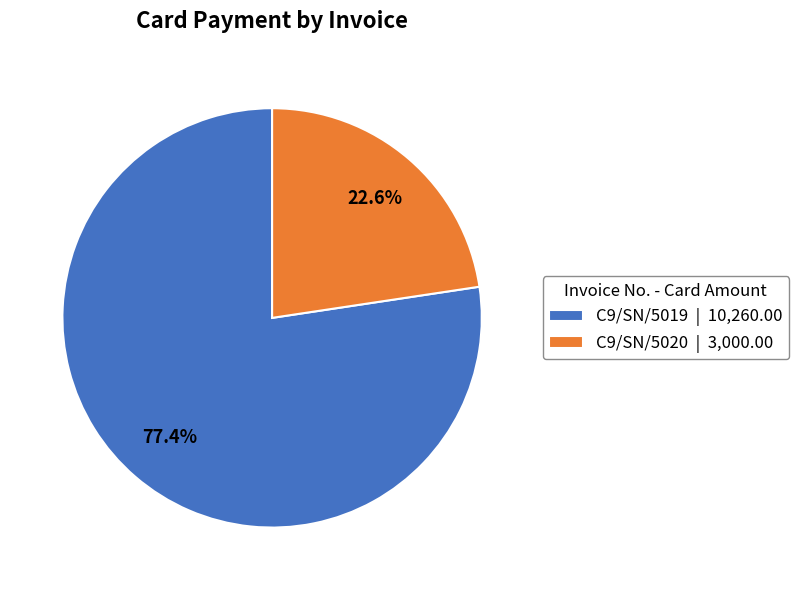

To the nearest percent, what is the average slice percentage?

50%